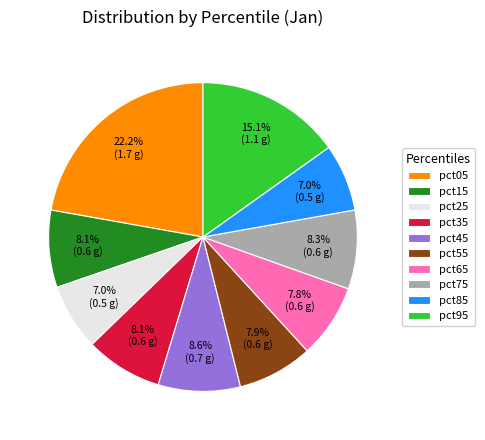

Is there a majority slice in this chart?

No